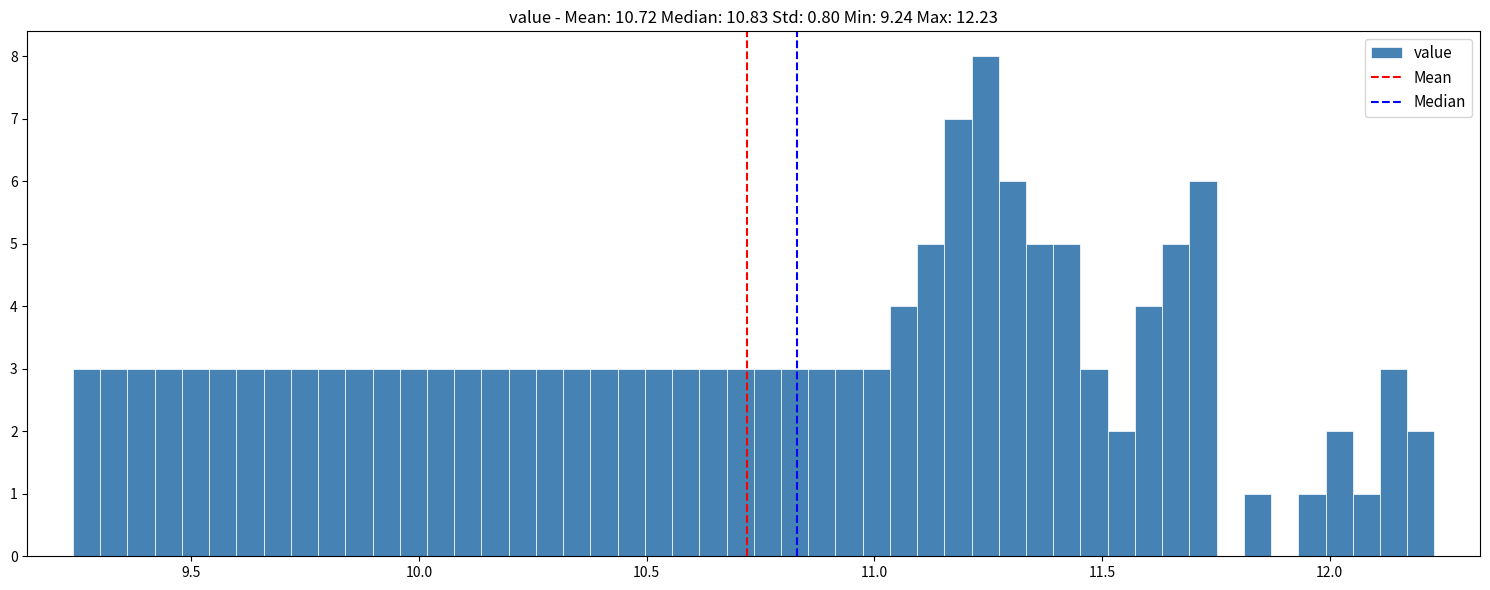

Around what value on the x-axis is the tallest bar? Give the approximate position of its centre, as read against the axis.

11.25